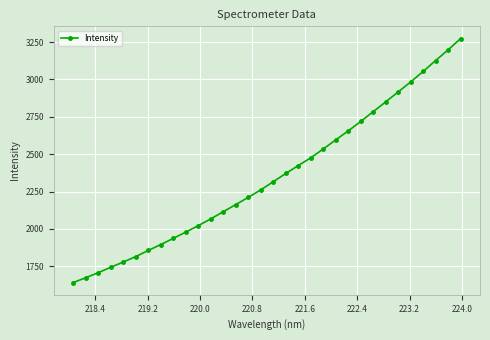

How many categories are shown in the chart?

32